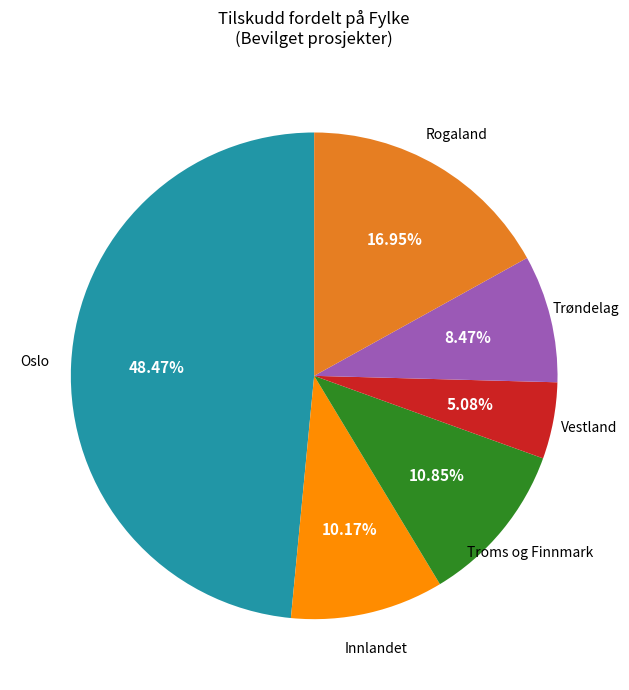

Is there a majority slice in this chart?

No